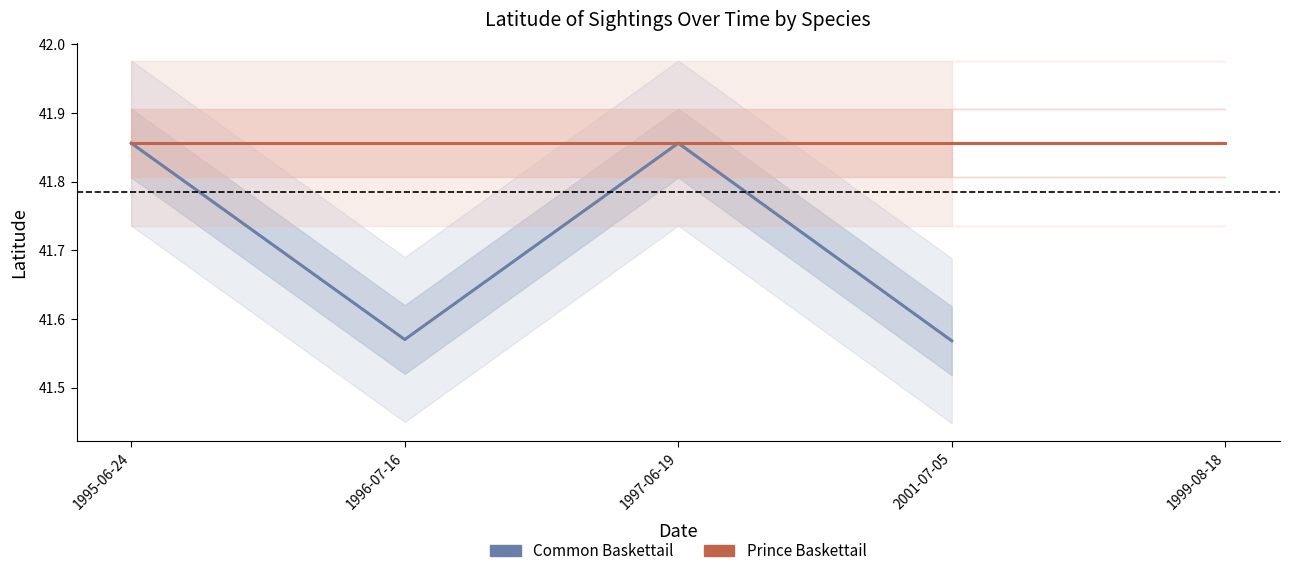

What is the difference between the maximum and minimum values in the Common Baskettail series?

0.3